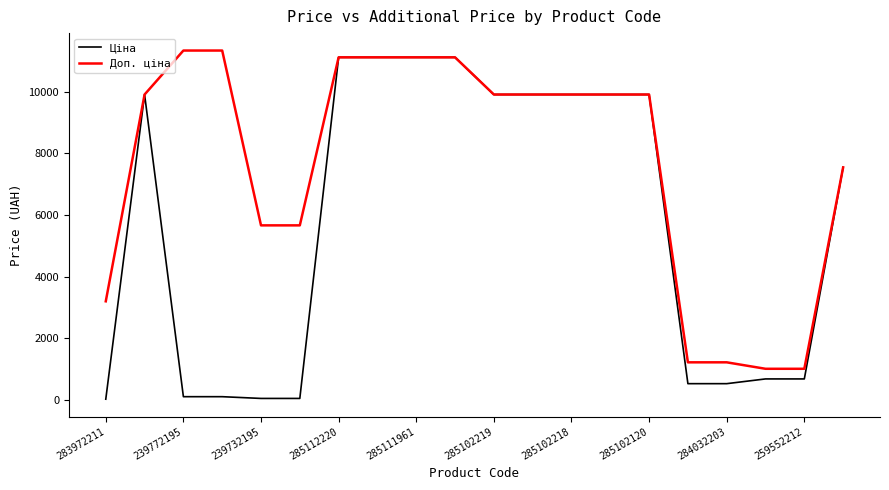

What is the lowest value of the Доп. ціна series?

1017.8